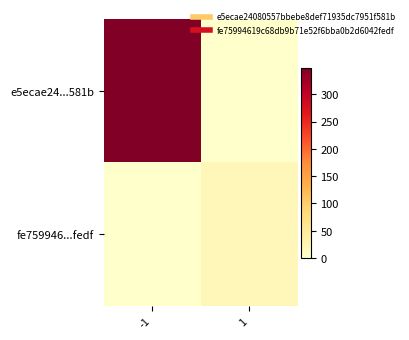

Which category has the lowest value across all series?

1